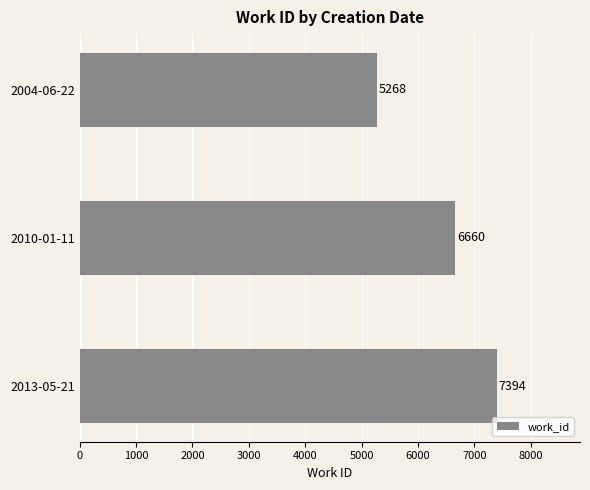

Where is the data nearest to the value 6331?

2010-01-11